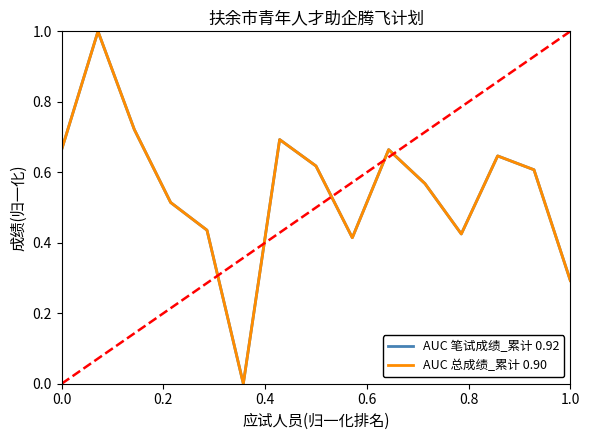

Rank the series by their maximum value, from highest to lowest.

AUC 笔试成绩_累计 0.92, AUC 总成绩_累计 0.90